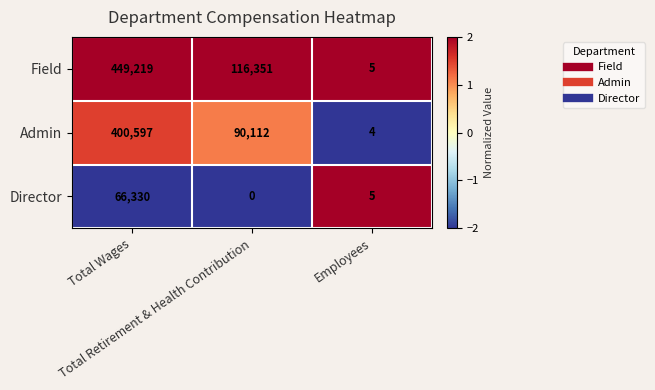

Which series has the largest total across all categories?

Field